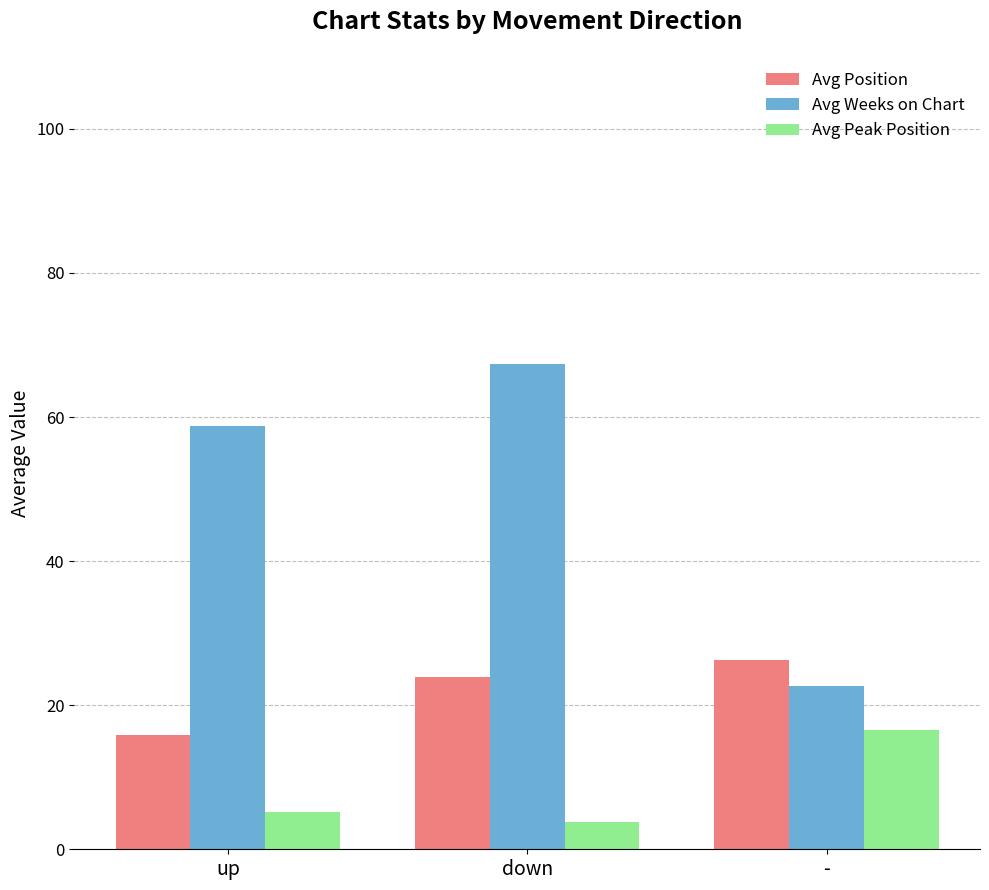

What is the value of the Avg Position bar at the 3rd from the left?

26.3